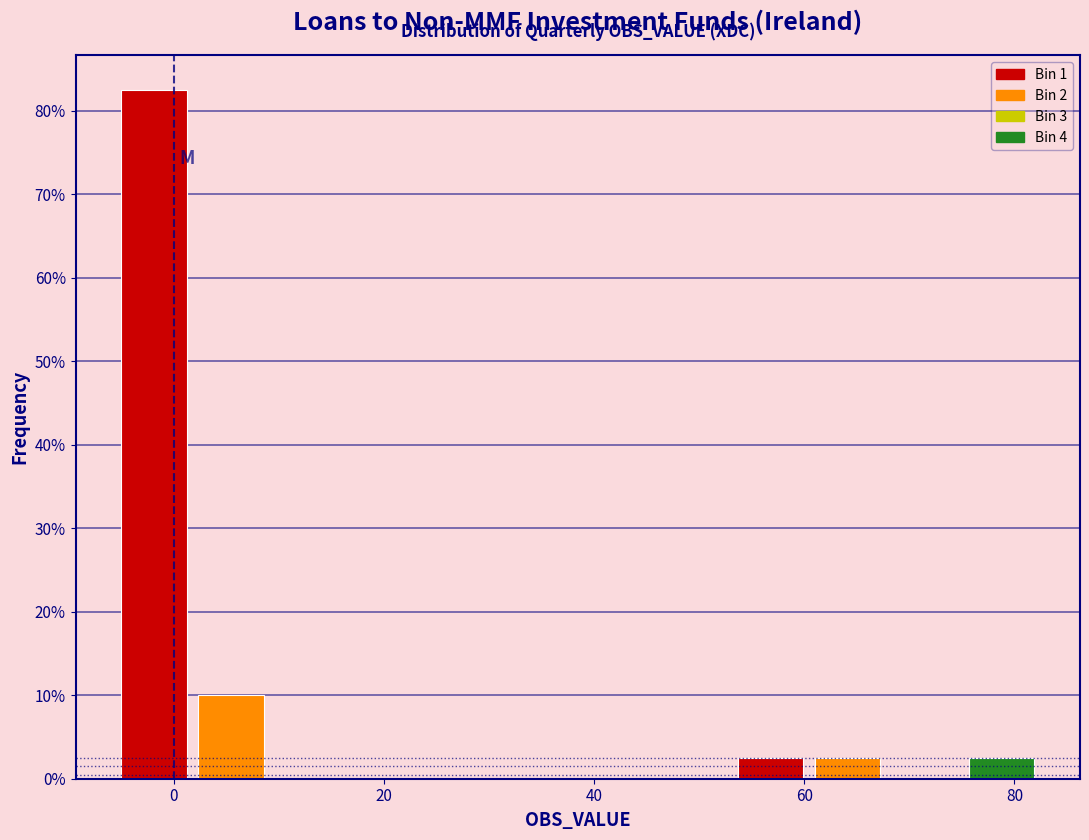

Read against the x-axis, roughly where is the centre of the tallest bar?

-2